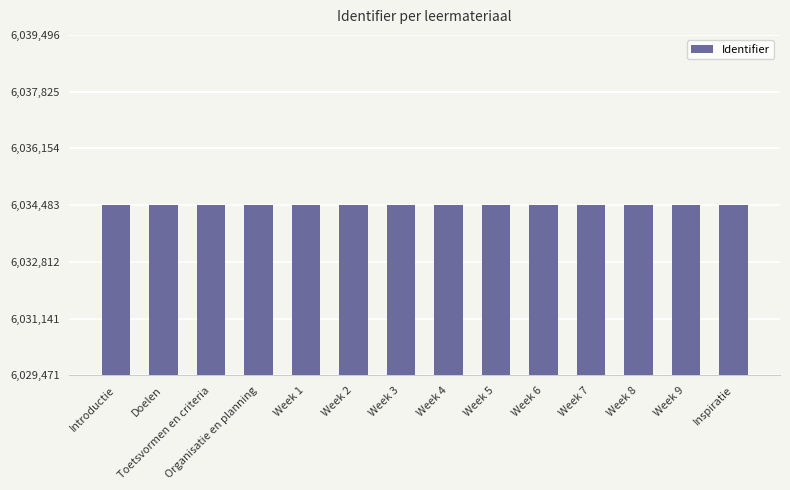

What is the value of the 11th bar from the left?

6034490